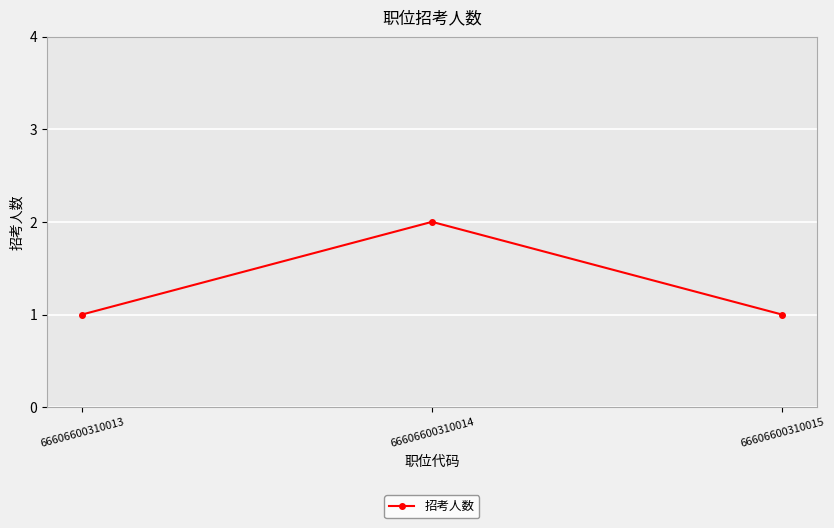

Which has a higher value, 66606600310013 or 66606600310014?

66606600310014